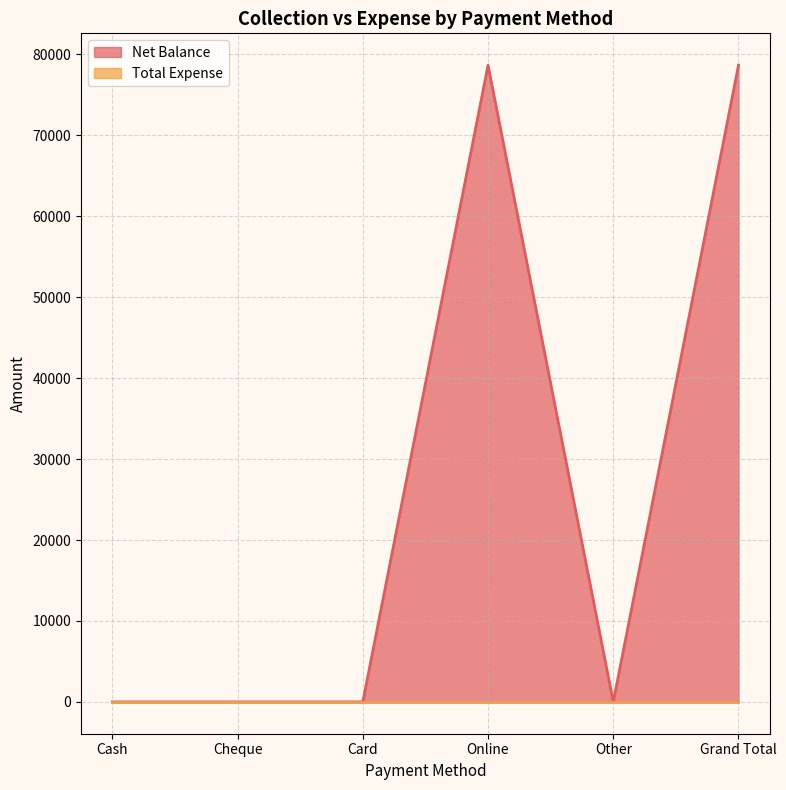

Which label corresponds to the smallest value in the chart?

Cash